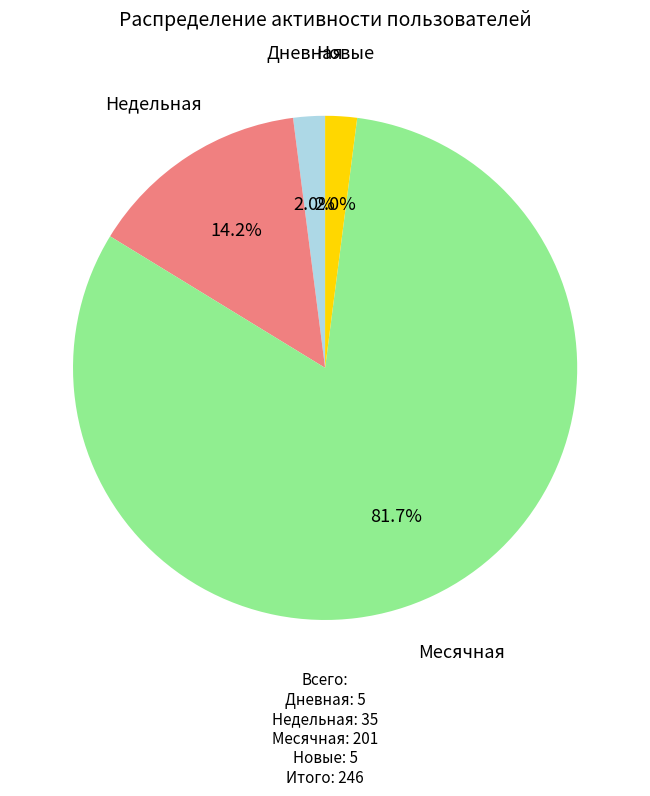

Does any single category account for the majority?

Yes